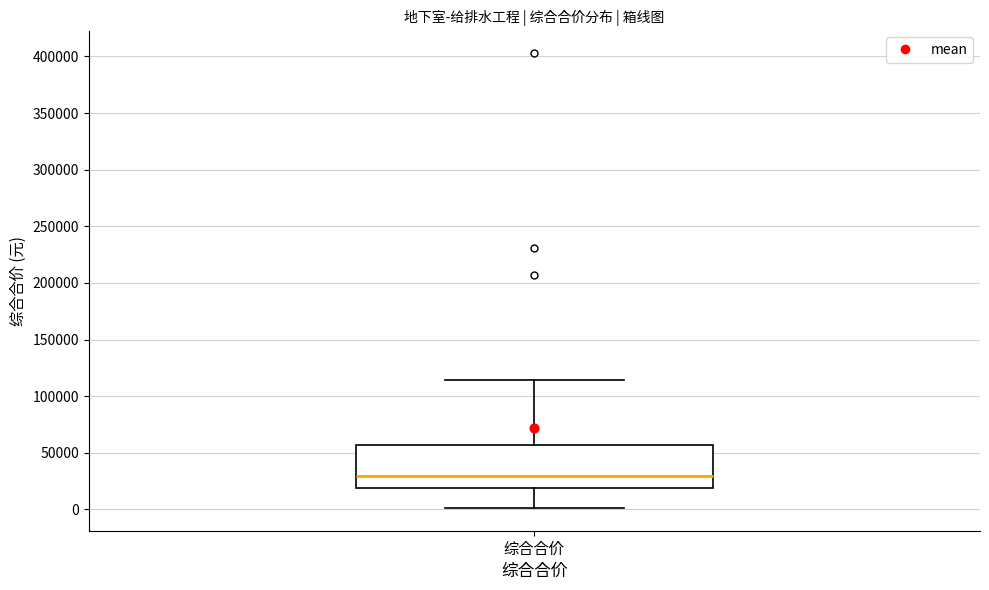

Transcribe this box plot: give where the median line is, the range the box spans, and where the two whiskers end, as read against the y-axis. The values are not printed on the chart, so give them approximately, as read against the axis.

median 30000, box 20000 to 55000, whiskers 0 to 115000